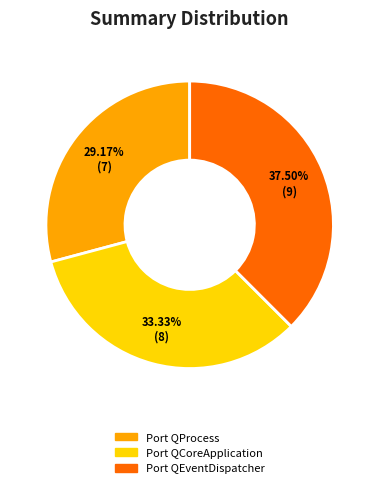

How many slices are in this pie chart?

3